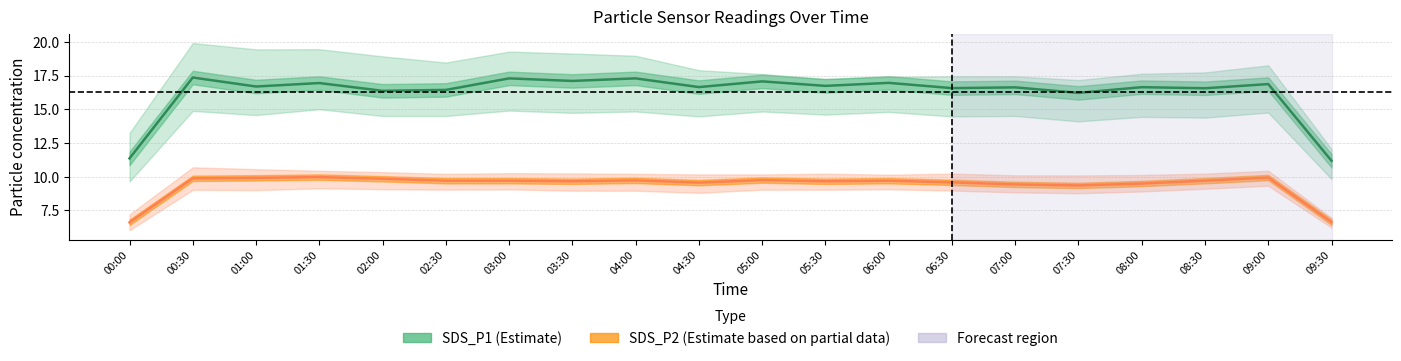

Where is the first local maximum for SDS_P2 (Estimate based on partial data)?

01:30